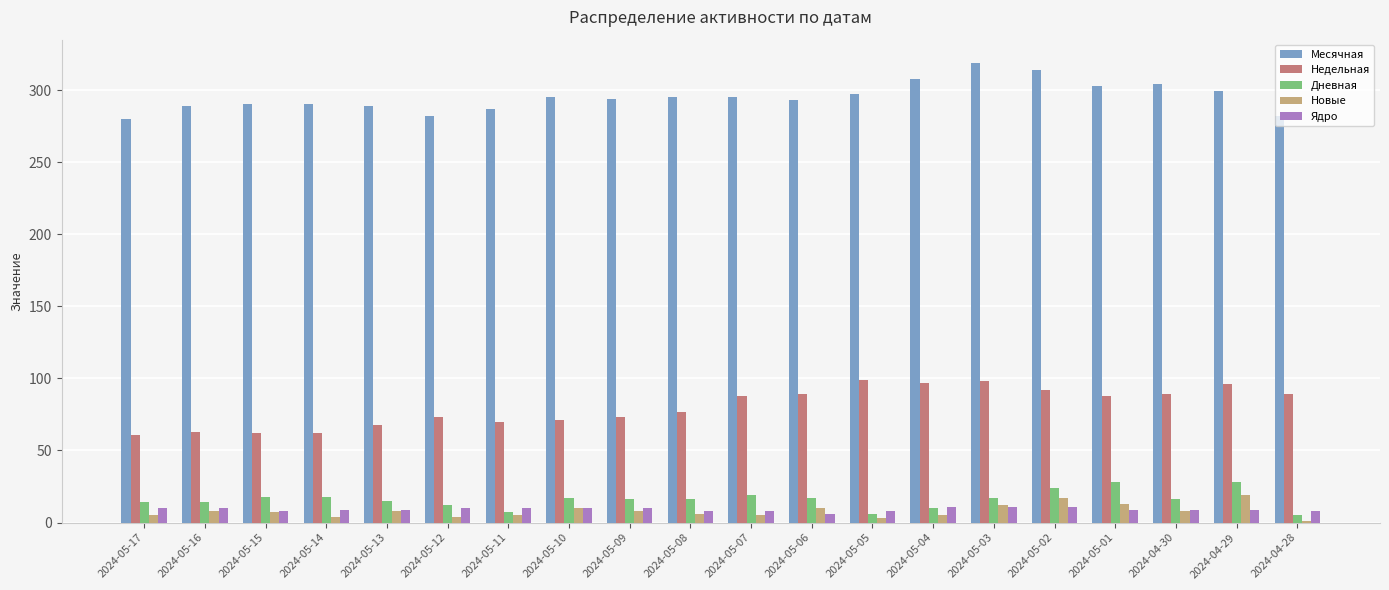

Between 2024-05-14 and 2024-05-06, which series saw the biggest shift?

Недельная